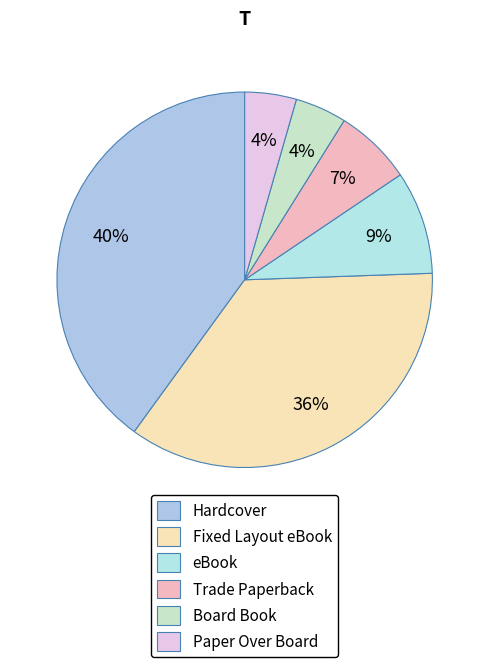

To the nearest percent, what is the difference between the eBook and Hardcover slice percentages?

31%